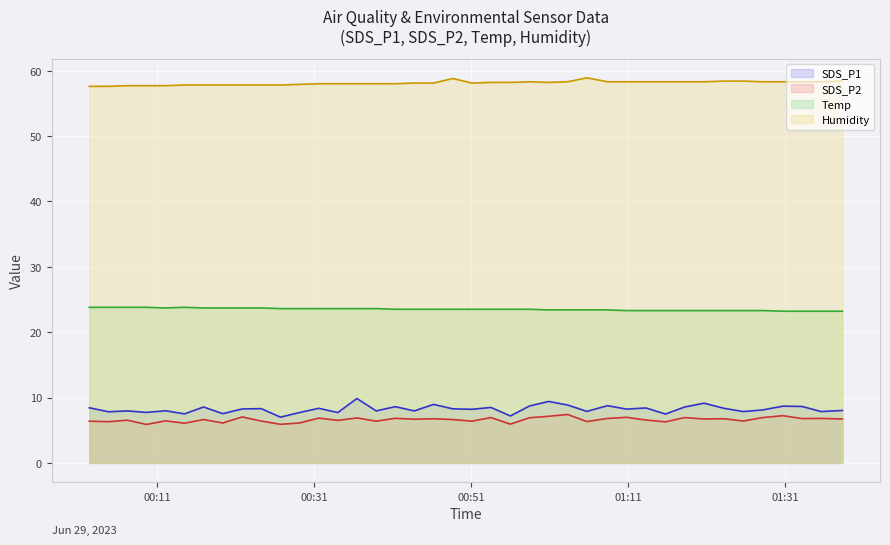

True or false: SDS_P1 and Temp cross at least once.

False